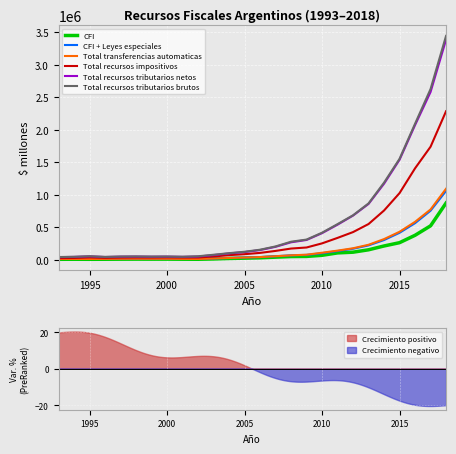

What is the maximum value for Total transferencias automaticas?

1092200.4